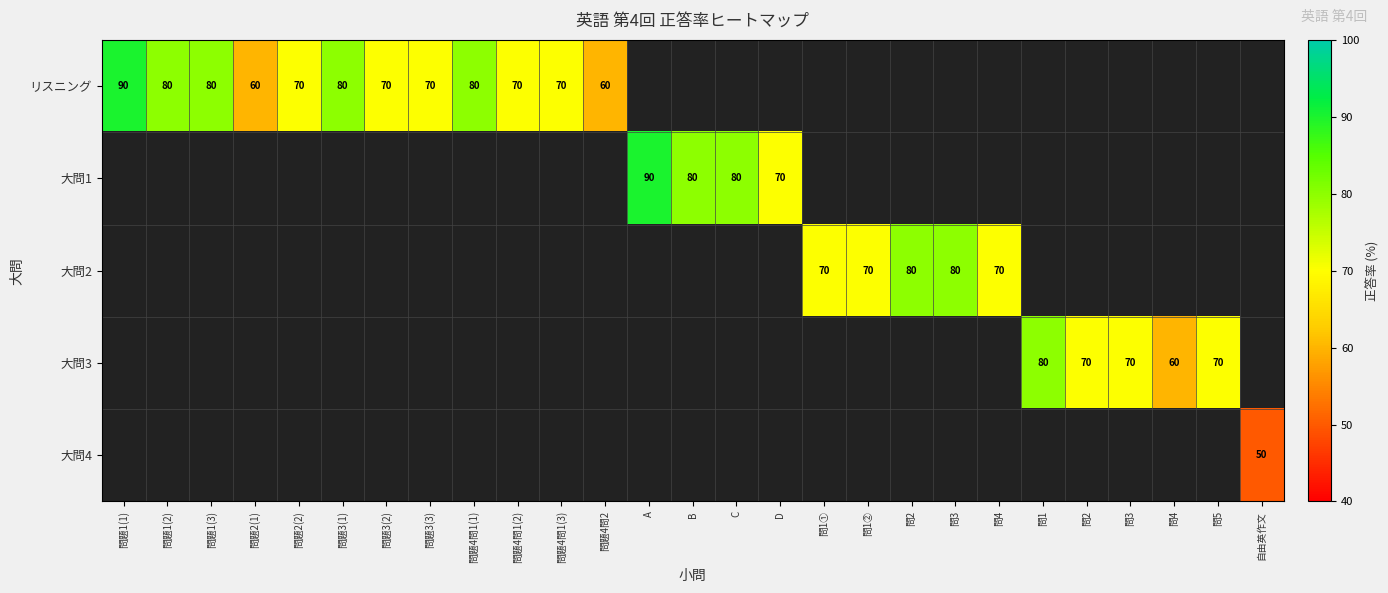

Which series has the largest range (max minus min)?

リスニング